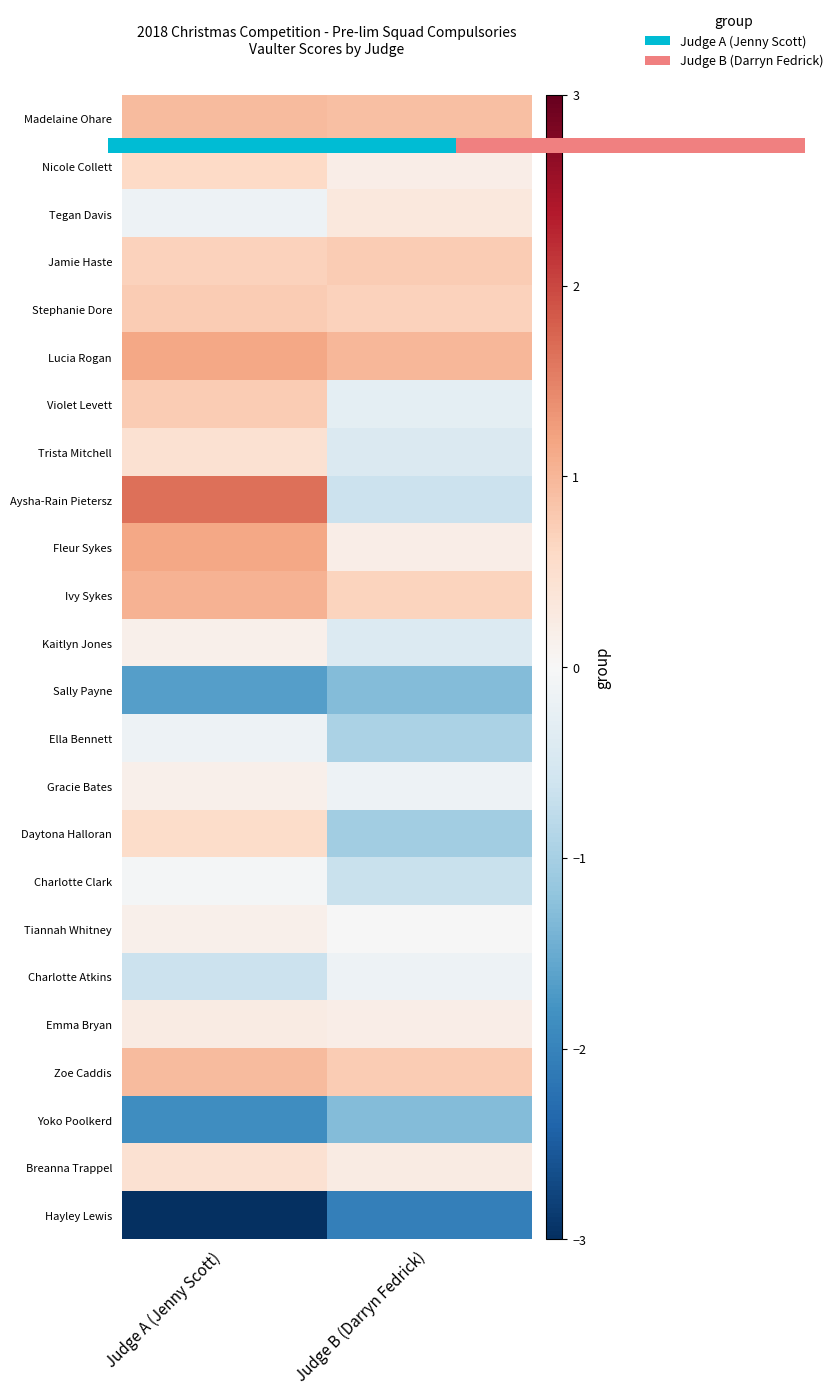

What is the sum of all Aysha-Rain Pietersz values?

1.0